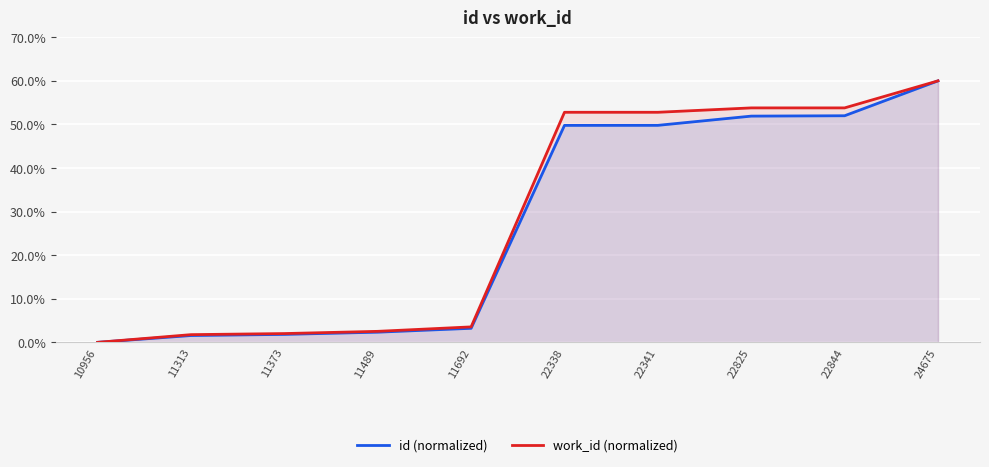

What is the value of the work_id (normalized) point at the 2nd from the left?

1.8